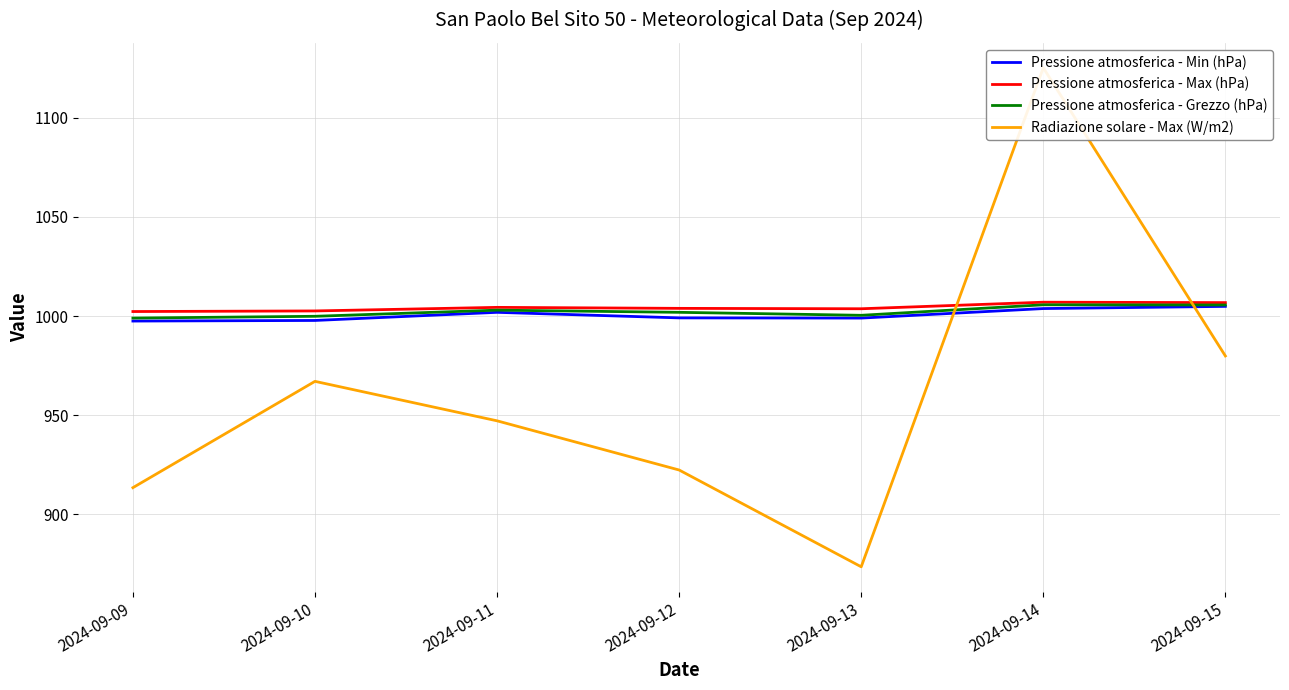

How many interior local valleys does the Pressione atmosferica - Grezzo (hPa) series have?

1